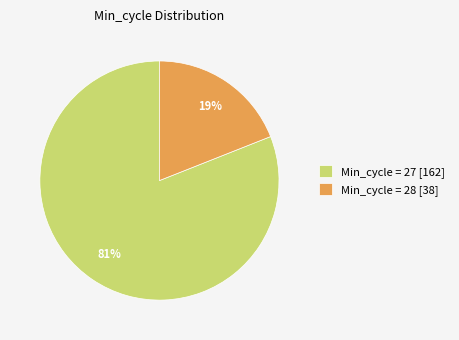

The Min_cycle = 27 [162] slice represents 81% of the pie. True or false?

True